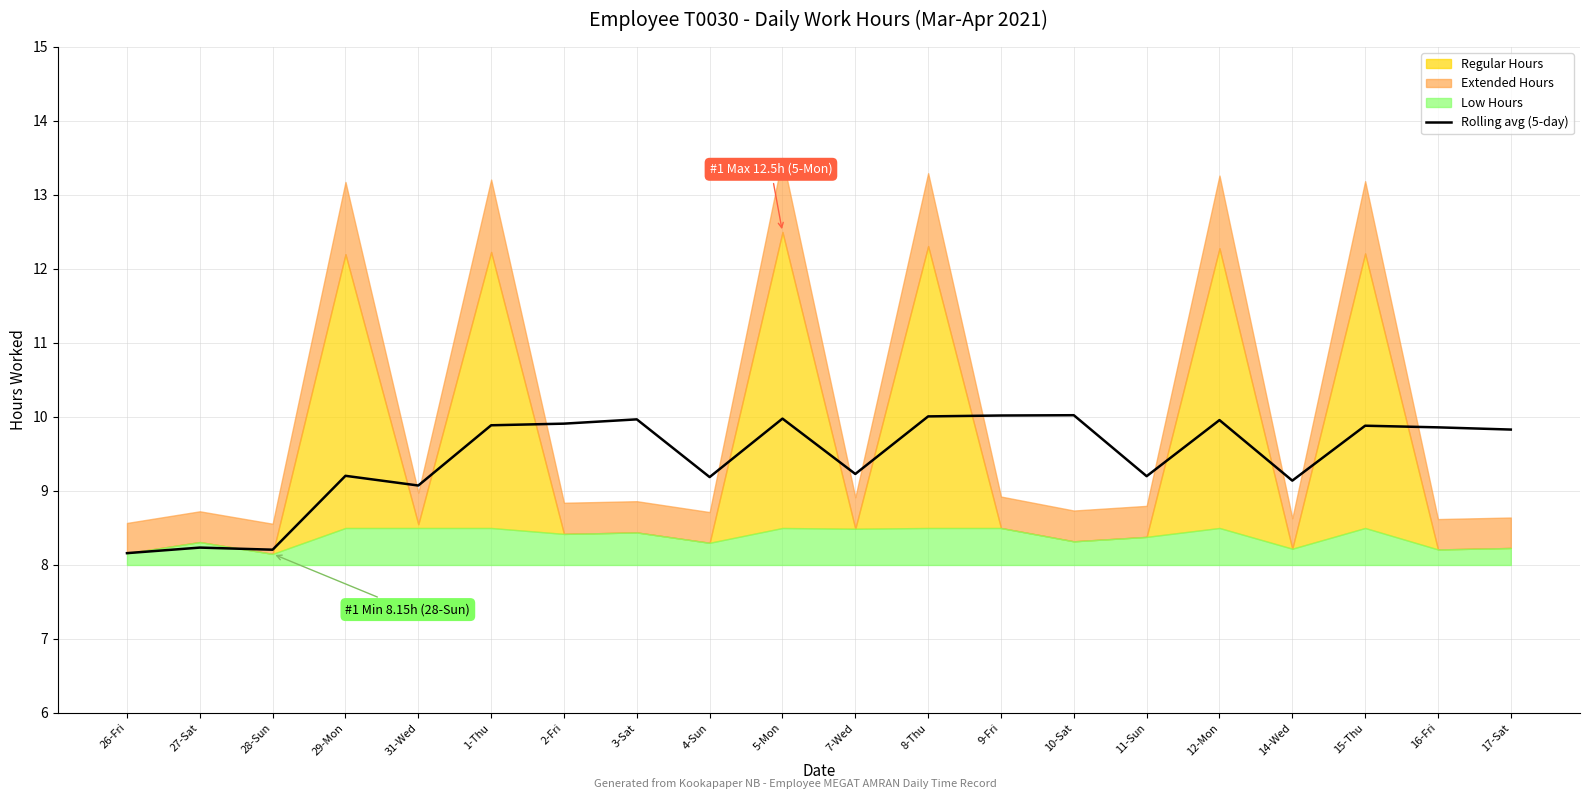

Does the chart display data point markers on the line(s)?

No